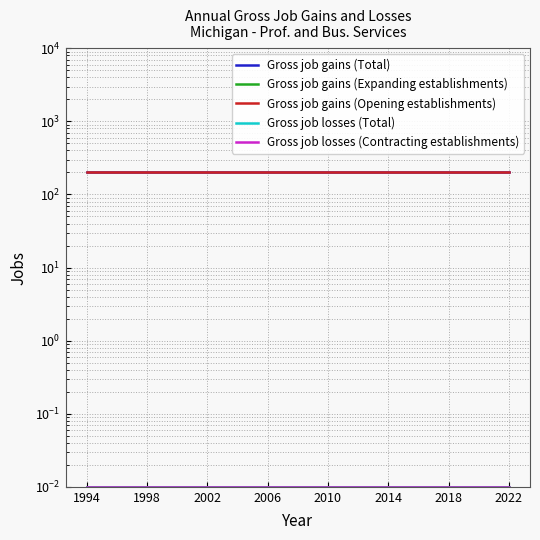

How many data points does each series have?

29